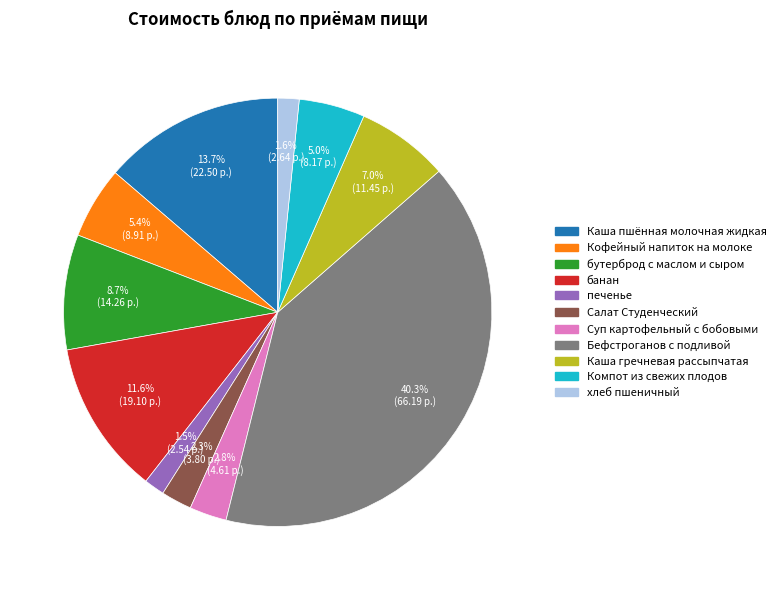

How many segments does this pie chart have?

11